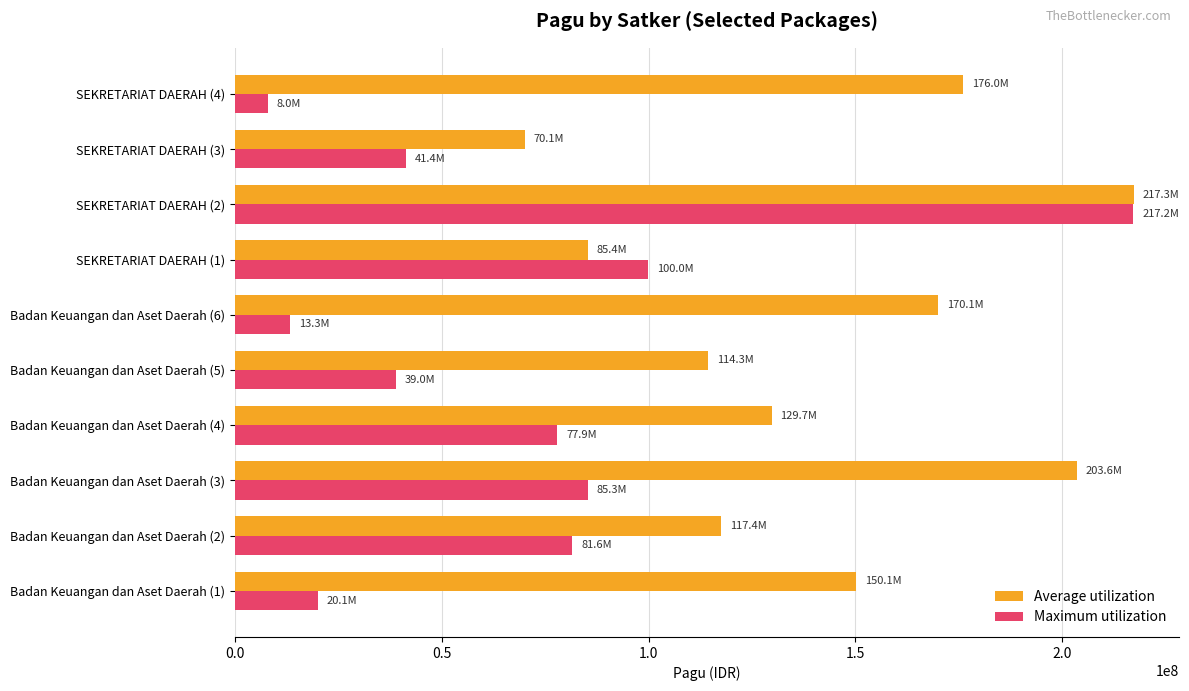

What is the difference between the maximum and minimum values in the Average utilization series?

147176000